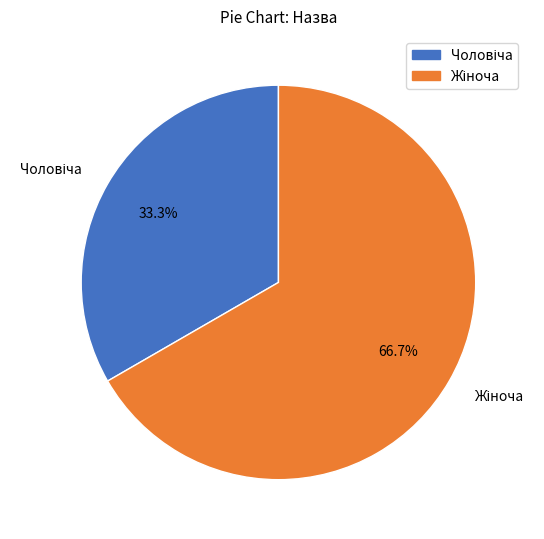

Rank the categories by value from highest to lowest.

Жіноча, Чоловіча